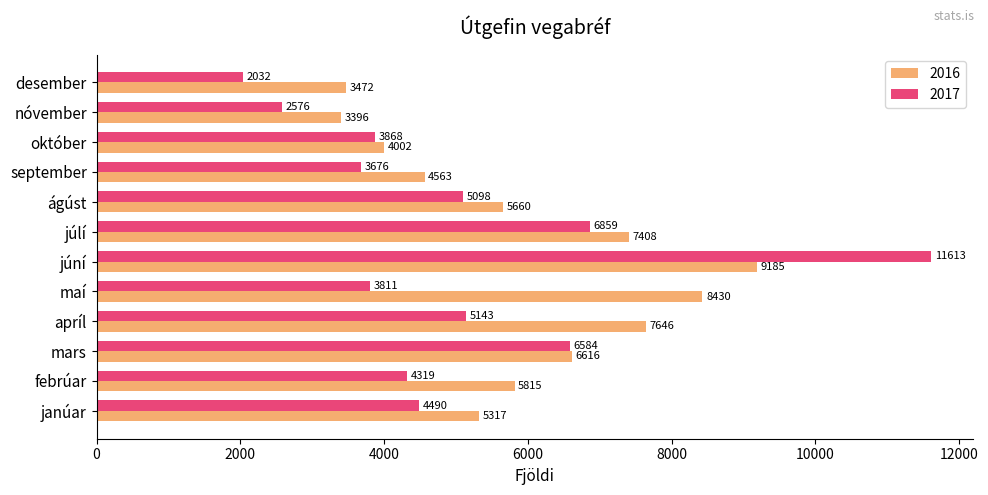

At which label does 2016 reach its minimum?

nóvember